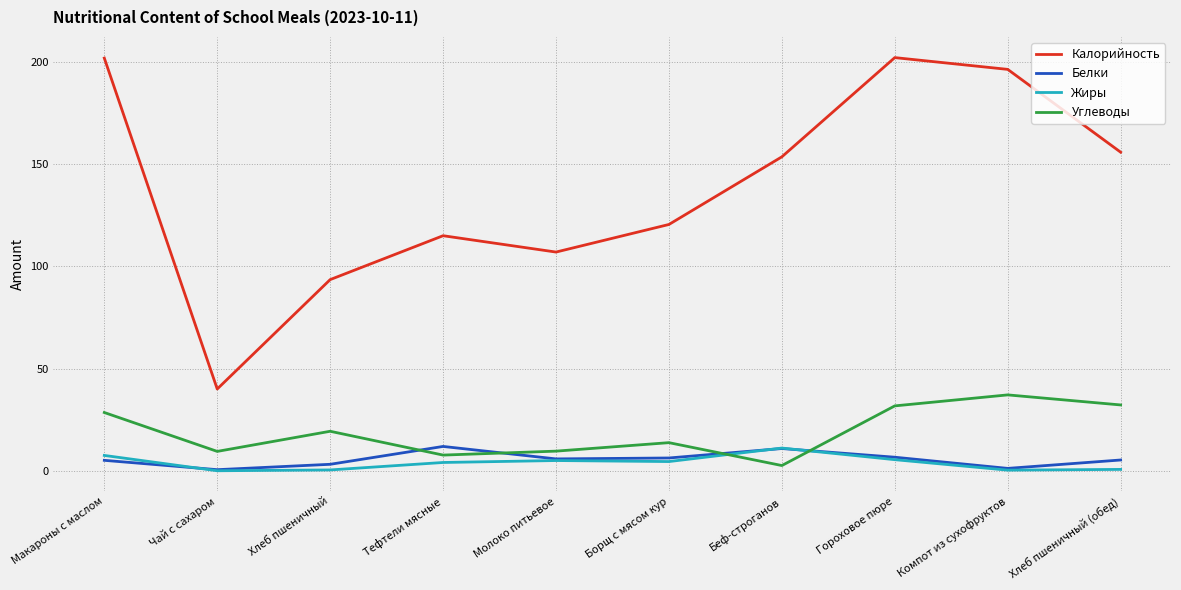

What is the highest value of the Углеводы series?

37.1